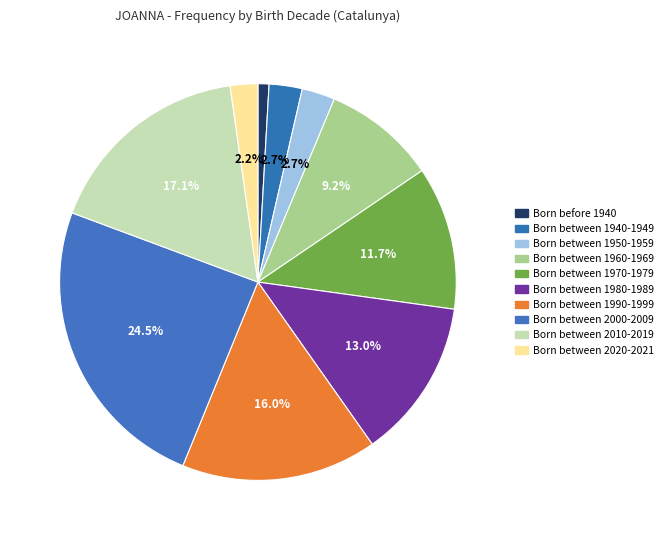

What is the ratio of the value at Born between 1990-1999 to the value at Born between 2000-2009?

0.7